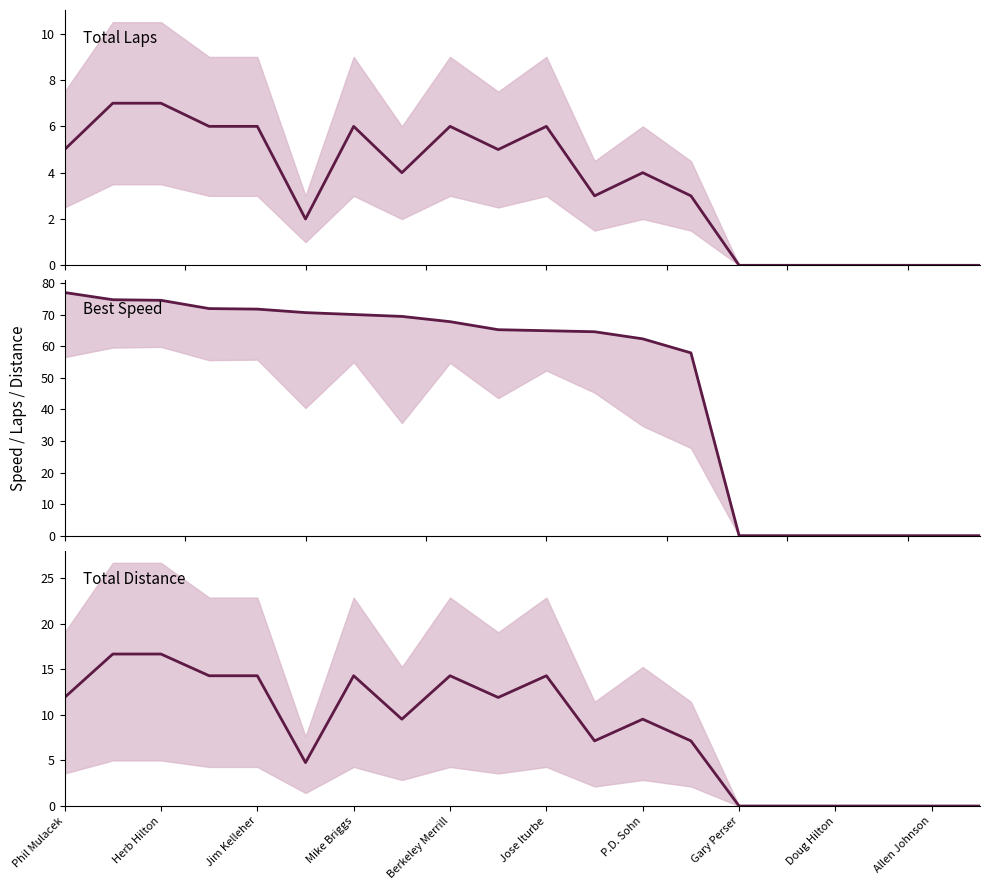

What is the total value across all series at Herb Hilton?

98.4